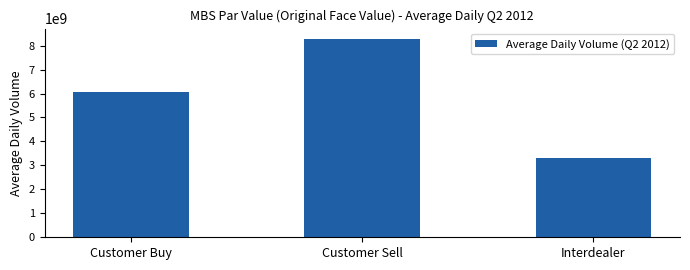

What is the minimum value shown in the chart?

3291410372.8